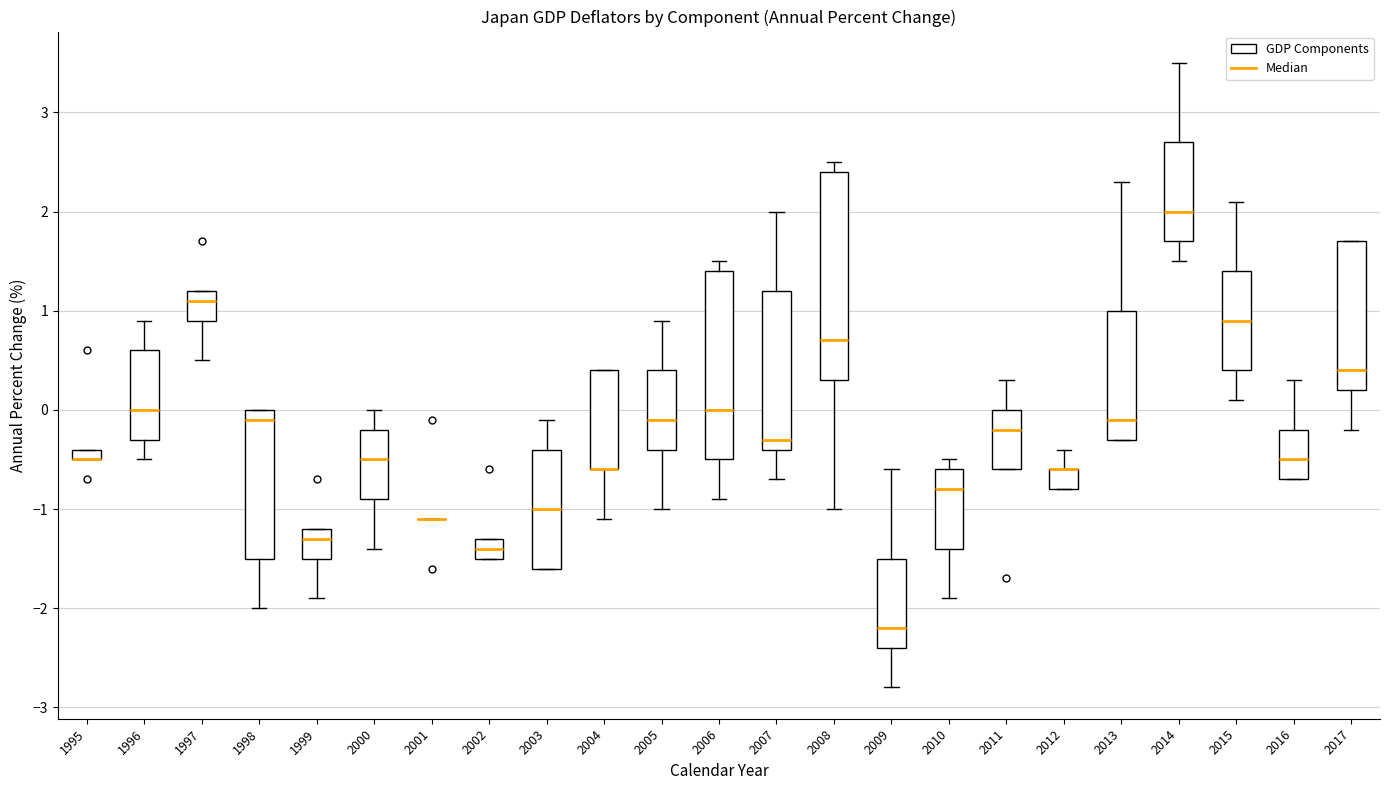

Comparing the boxes themselves (not the whiskers), which one is the tallest?

2008